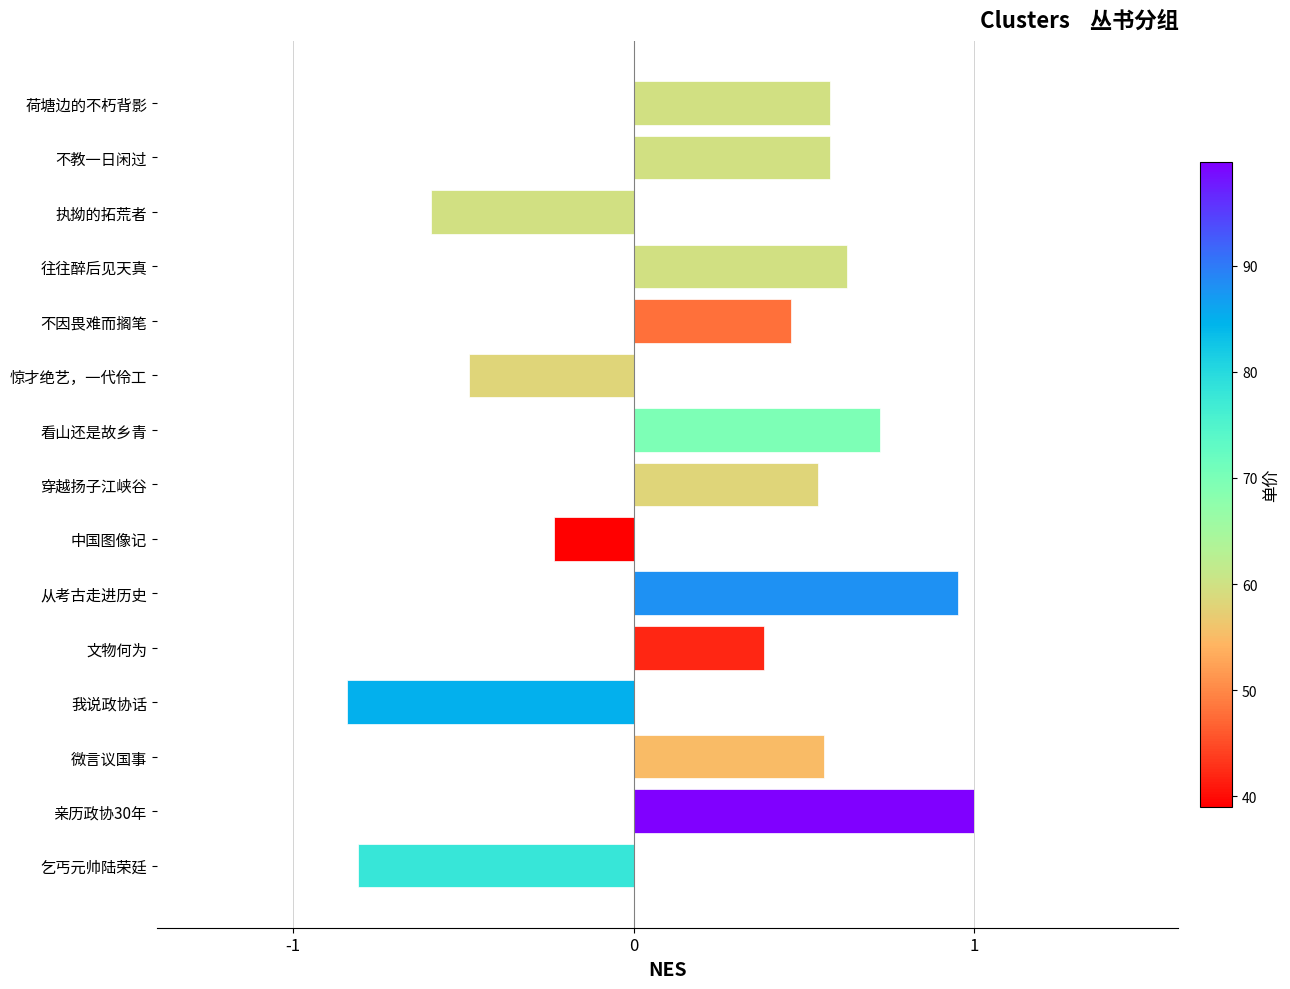

What is the label of the 5th bar from the bottom?

文物何为